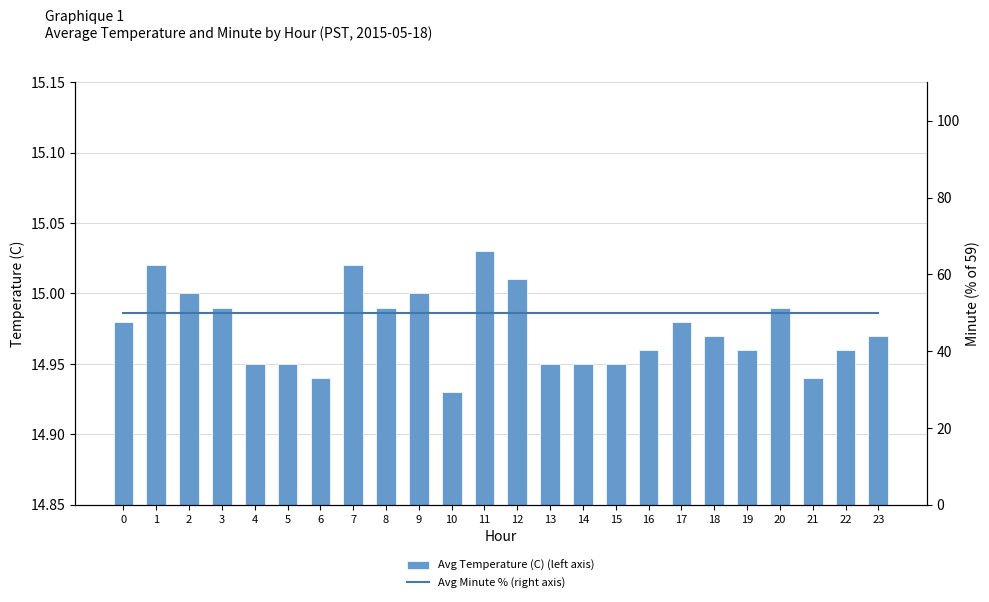

The value of Avg Minute % (right axis) at 18 is 50.0. True or false?

True